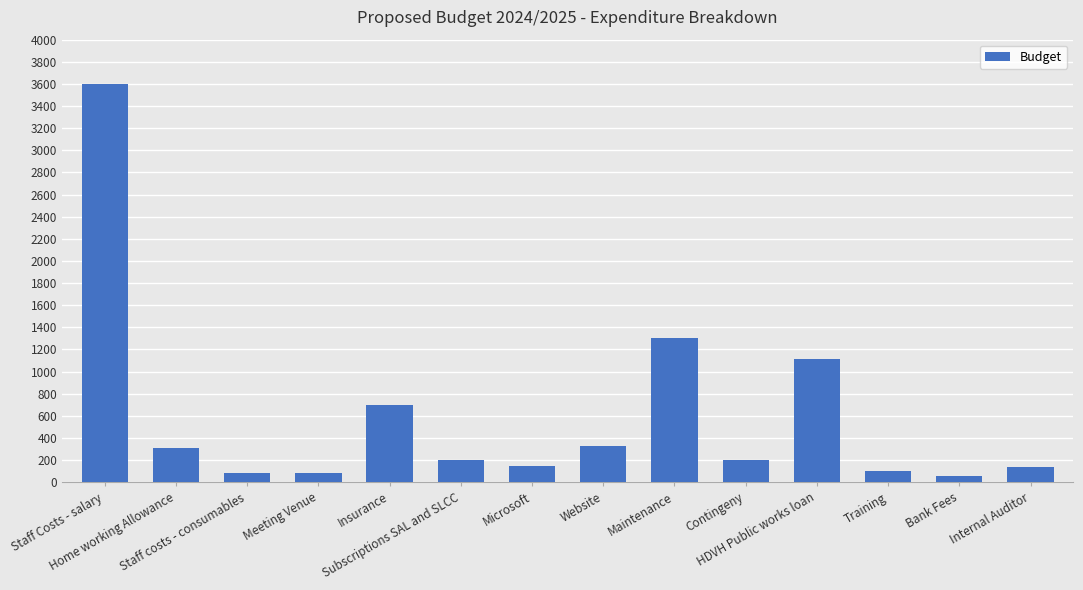

At which label does the data first exceed 200?

Staff Costs - salary